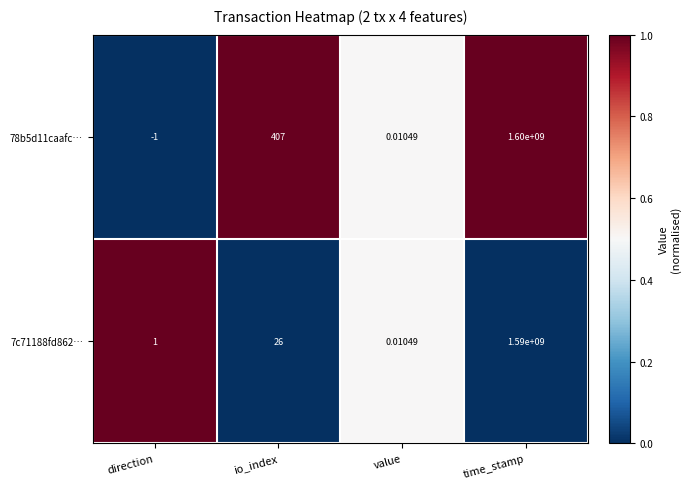

Which label corresponds to the largest value in the chart?

time_stamp